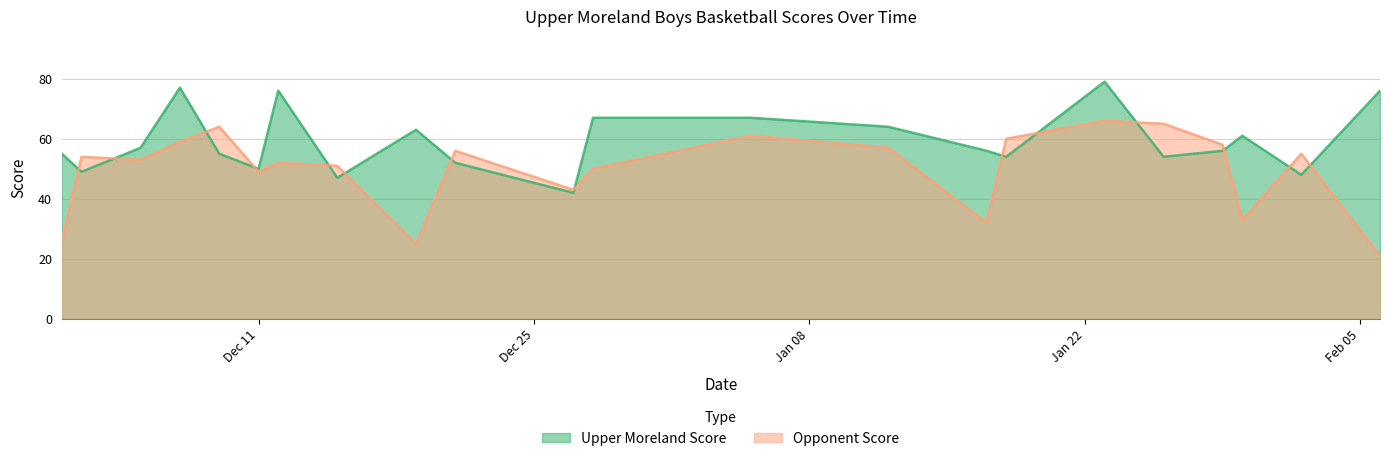

Which category has the lowest value in the Upper Moreland Score series?

2023-12-27